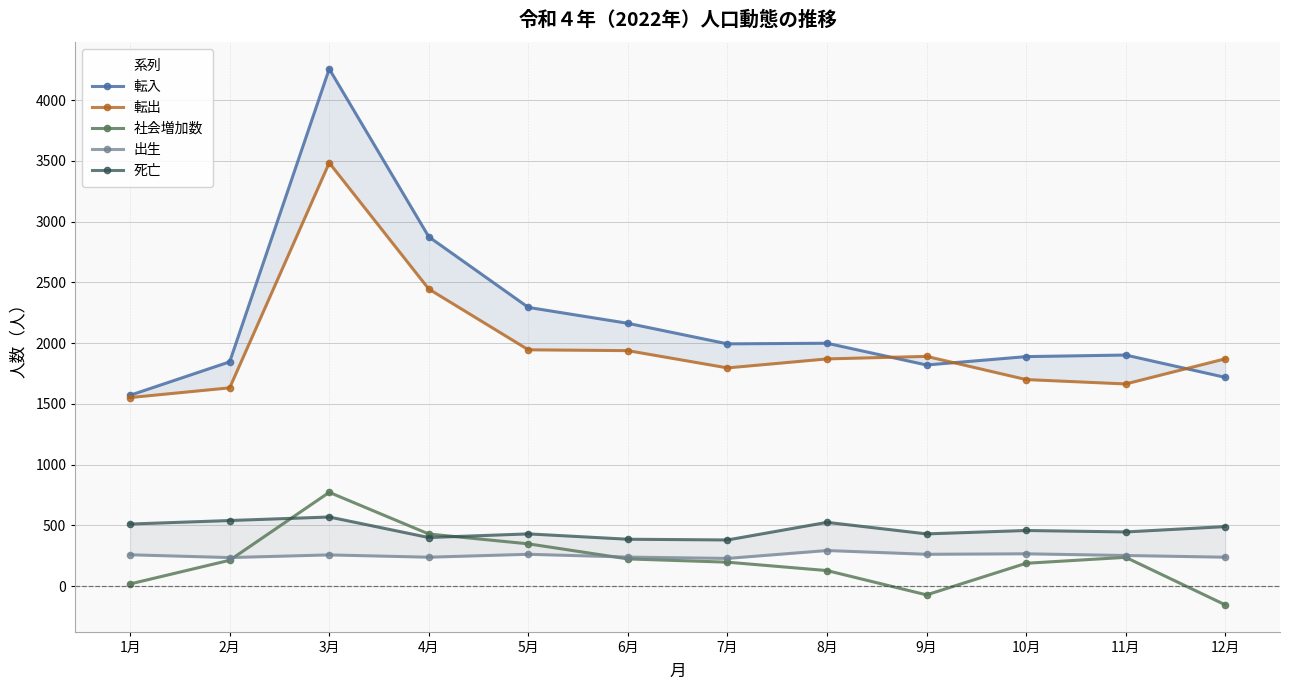

Which category has the lowest value in the 転出 series?

1月